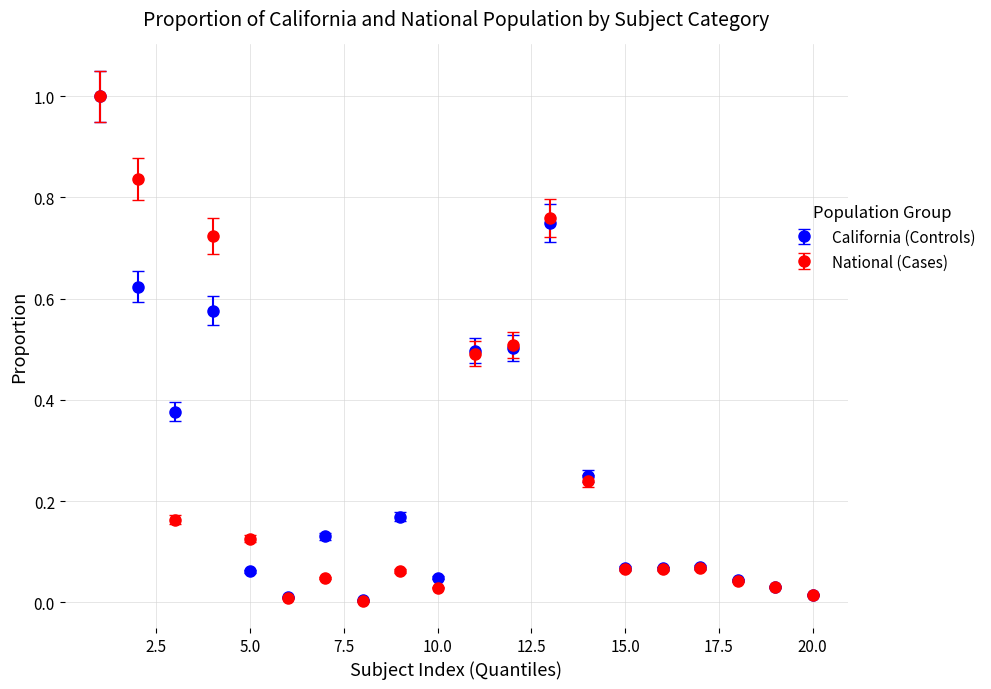

Which series has the largest range (max minus min)?

National (Cases)